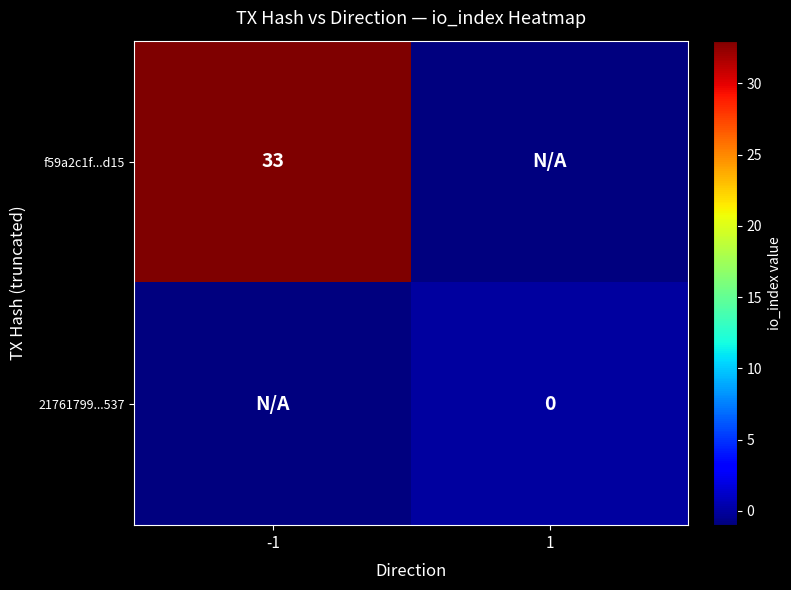

The f59a2c1f...d15 series shows 33 at -1. True or false?

True